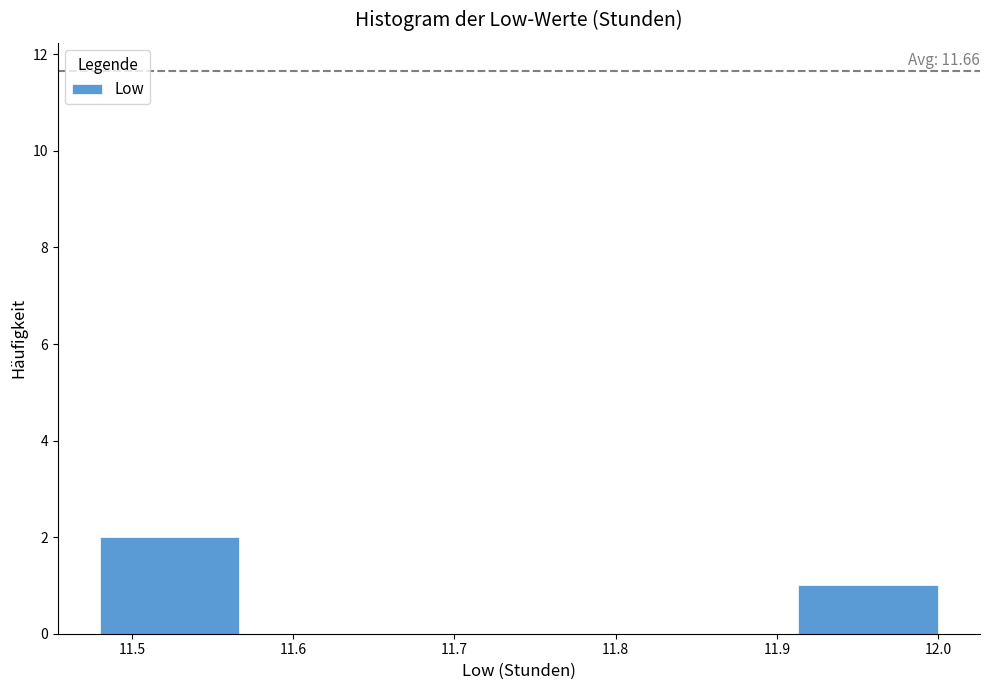

Which range on the x-axis has the tallest bar?

11.48 to 11.57